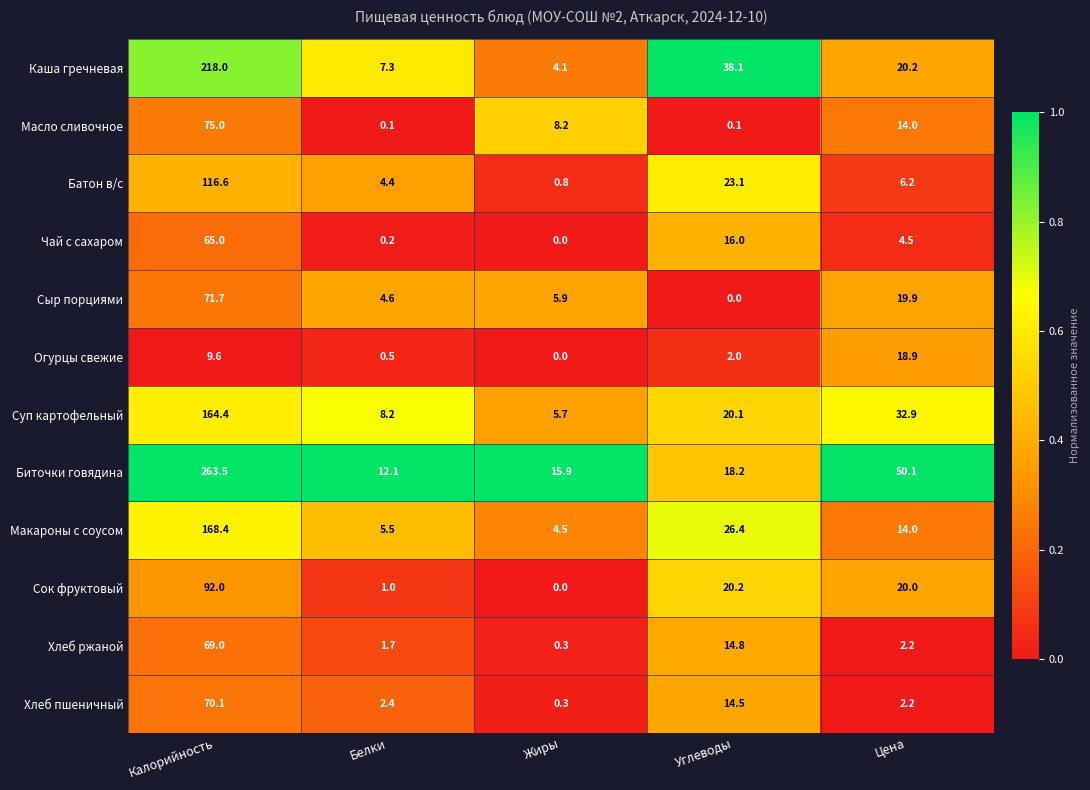

How many series are shown in this chart?

12